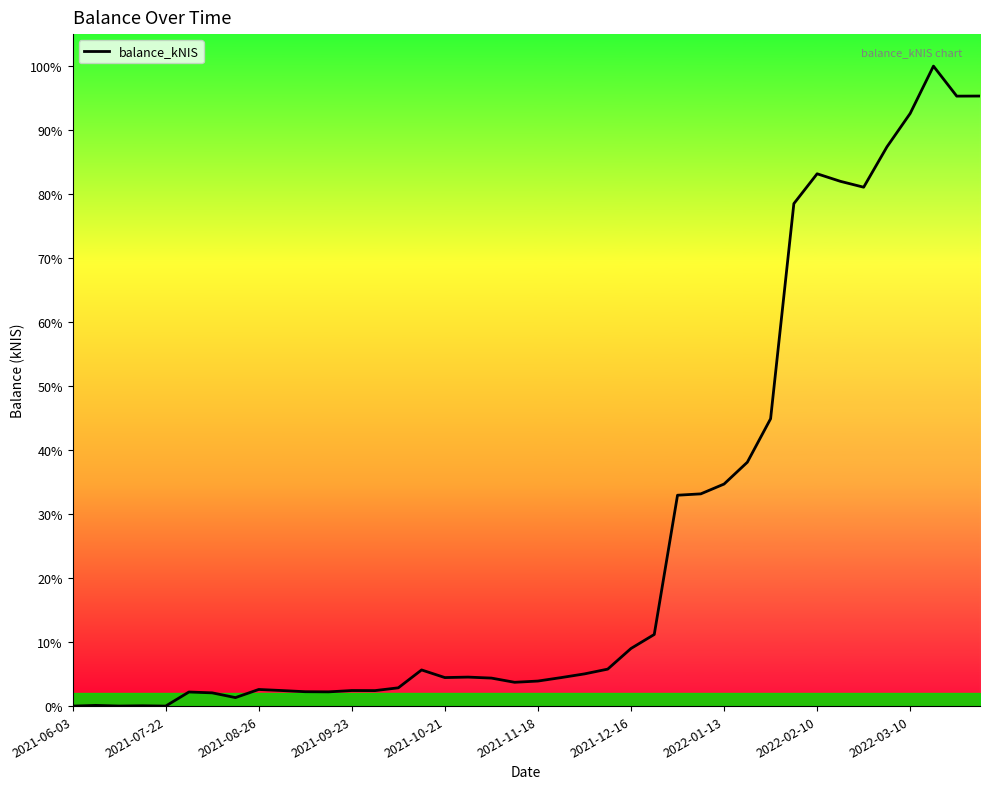

What is the maximum value shown in the chart?

22056.8